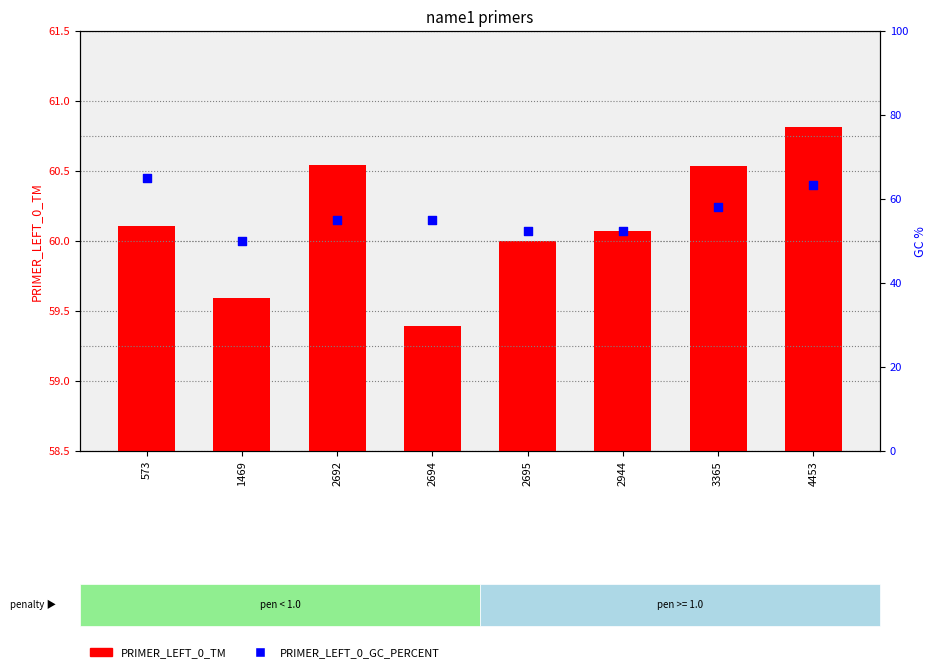

At which category is the sum across all series the highest?

573